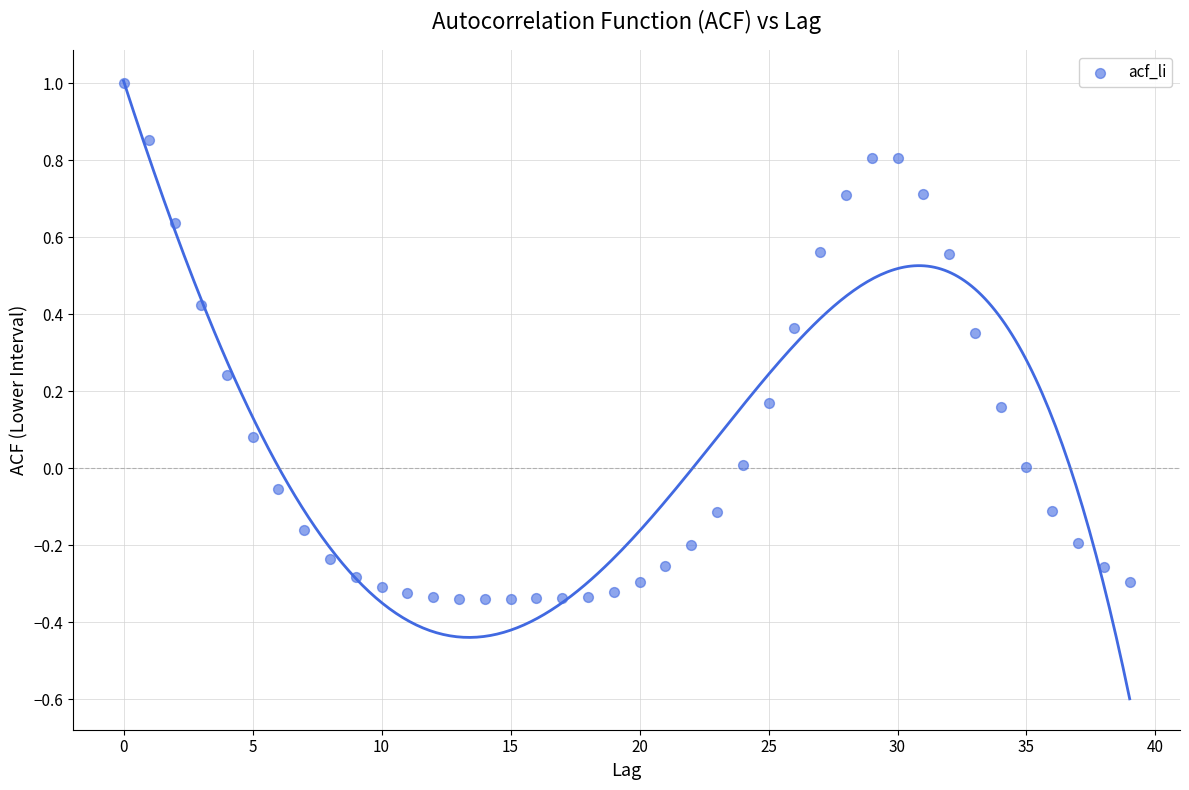

What is the range of Y values (max minus min)?

1.3